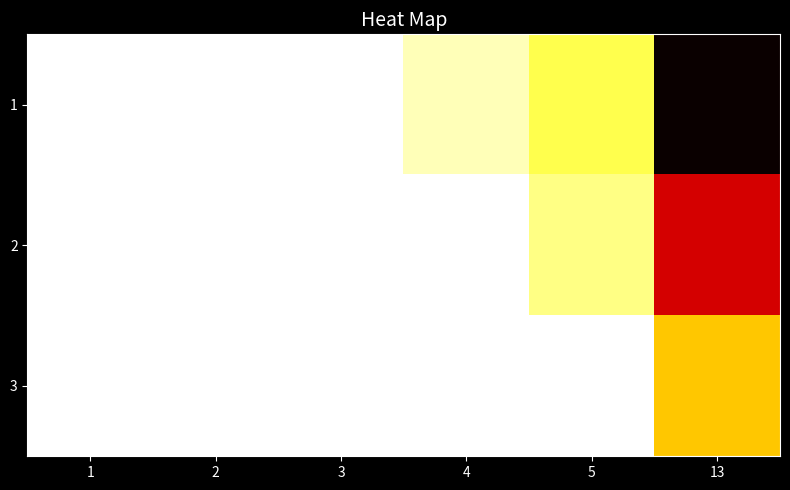

Reading left to right, list all the values displayed in this chart.

1: 1=300	2=300	3=300	4=296	5=290	13=244
2: 1=300	2=300	3=300	4=300	5=293	13=261
3: 1=300	2=300	3=300	4=300	5=300	13=281